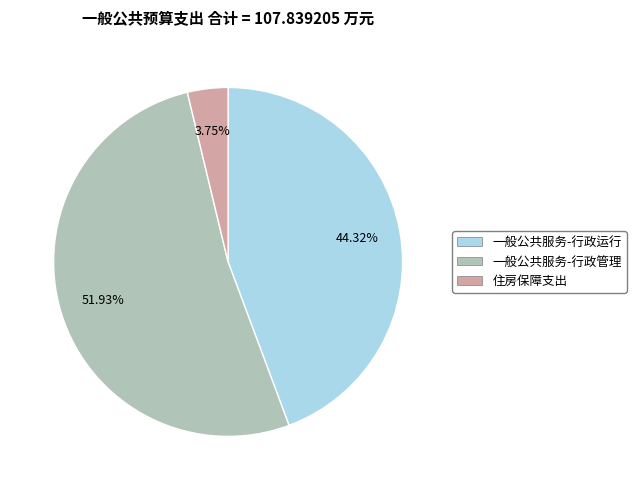

Between 住房保障支出 and 一般公共服务-行政管理, which is larger?

一般公共服务-行政管理